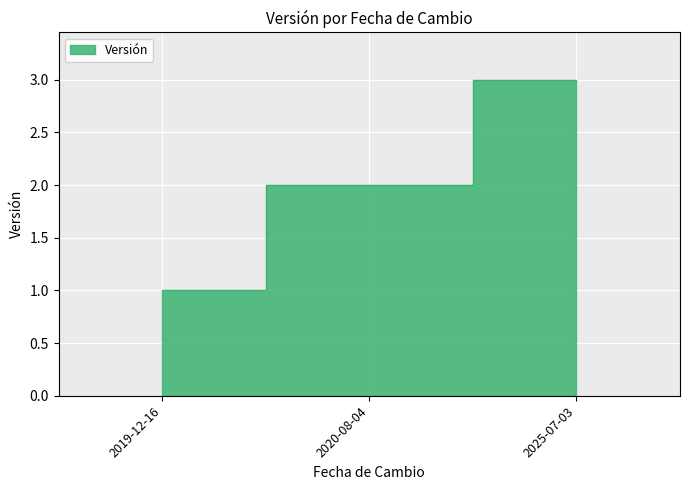

What is the minimum value shown in the chart?

1